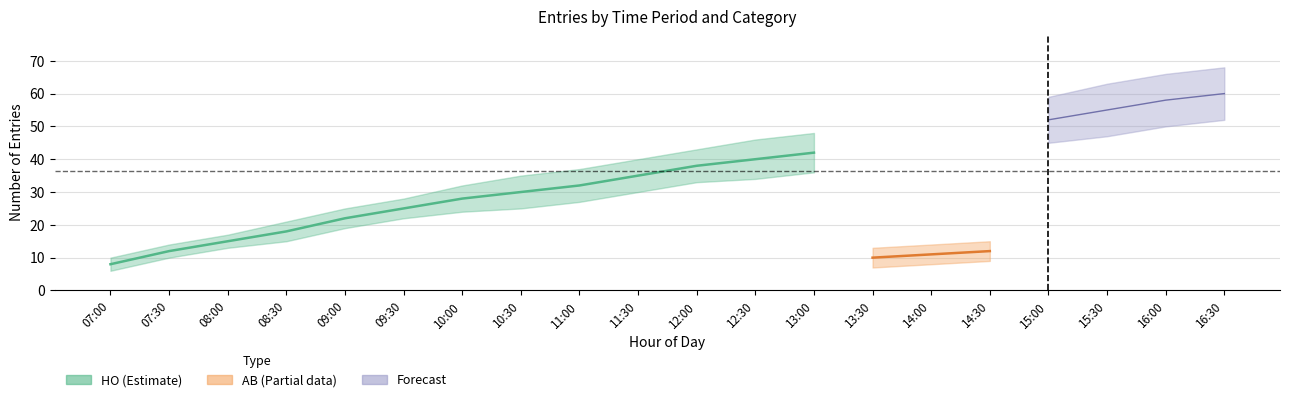

The AB_count series shows 11 at 14:00. True or false?

True